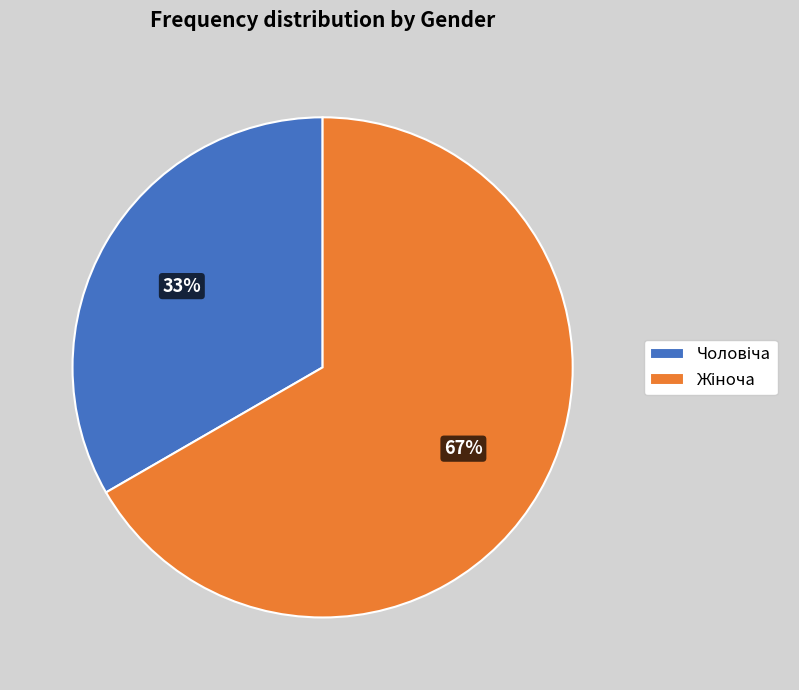

Is there any slice that represents more than half of the pie?

Yes